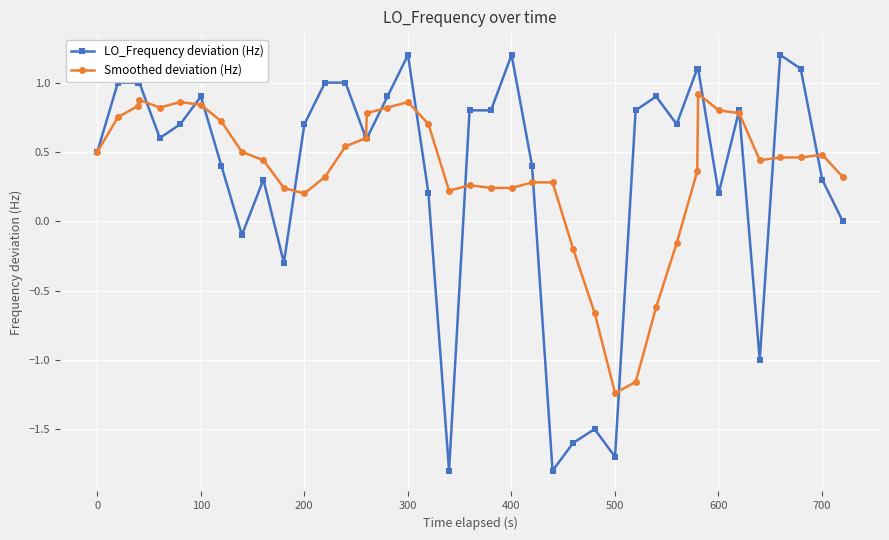

Which series has the largest range (max minus min)?

LO_Frequency deviation (Hz)